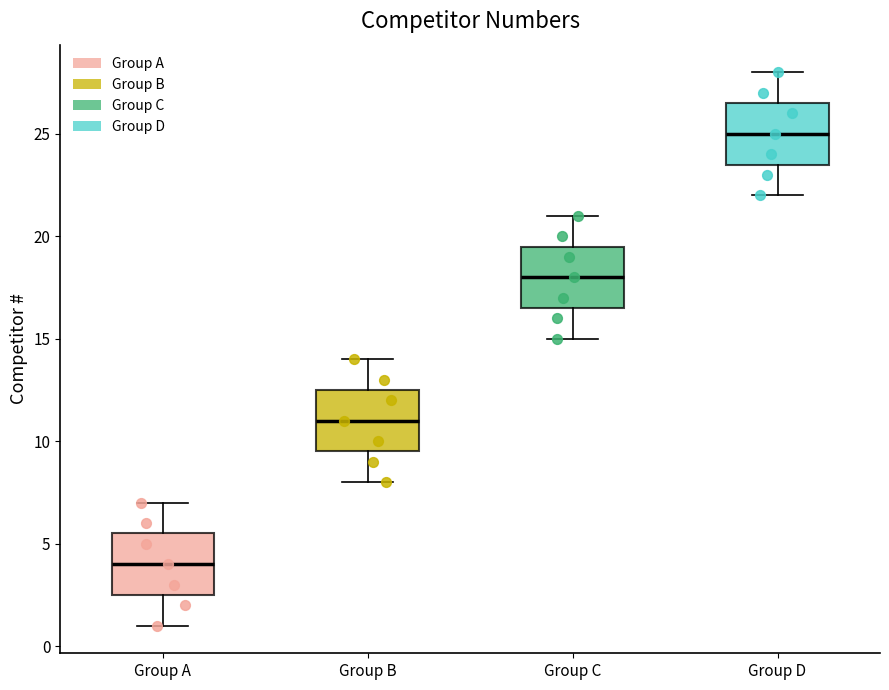

Reading left to right, transcribe this box plot: for each box, give where its median line is, the range the box spans, and where its two whiskers end, as read against the y-axis. The values are not printed on the chart, so give them approximately, as read against the axis.

Group A: median 4.0, box 2.5 to 5.5, whiskers 1.0 to 7.0
Group B: median 11.0, box 9.5 to 12.5, whiskers 8.0 to 14.0
Group C: median 18.0, box 16.5 to 19.5, whiskers 15.0 to 21.0
Group D: median 25.0, box 23.5 to 26.5, whiskers 22.0 to 28.0